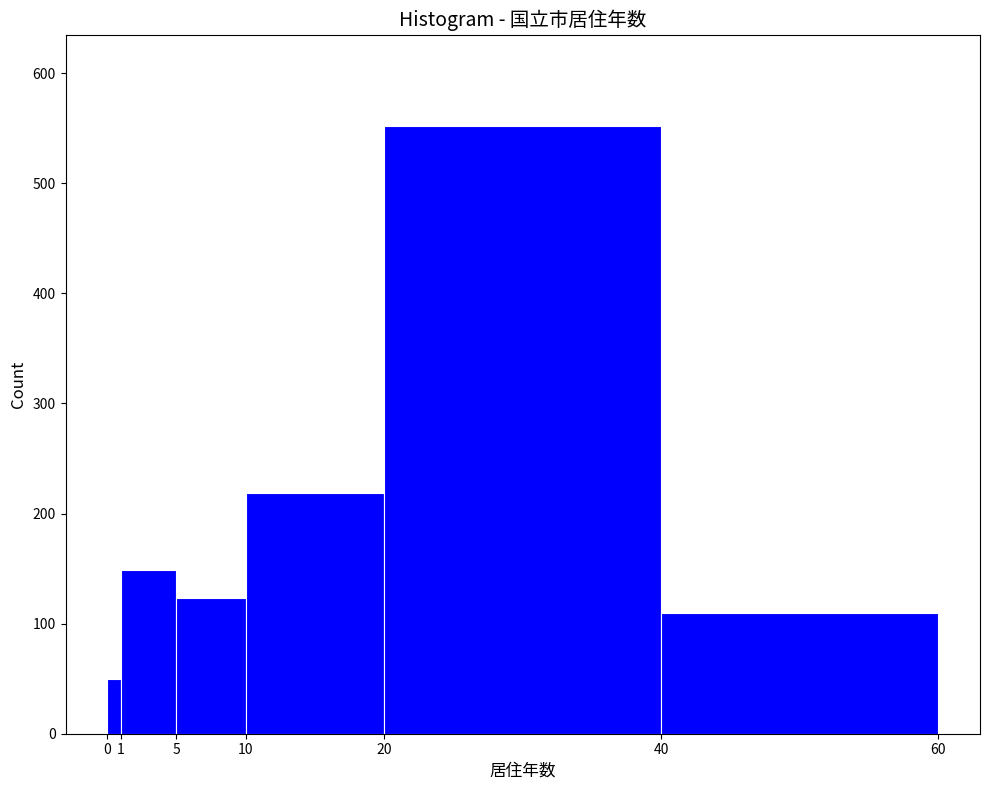

Reading left to right, list every bar in this chart as the range it spans on the x-axis followed by its height. The values are not printed on the chart, so give them approximately, as read against the axis.

0 to 1: 50
1 to 5: 150
5 to 10: 120
10 to 20: 220
20 to 40: 550
40 to 60: 110